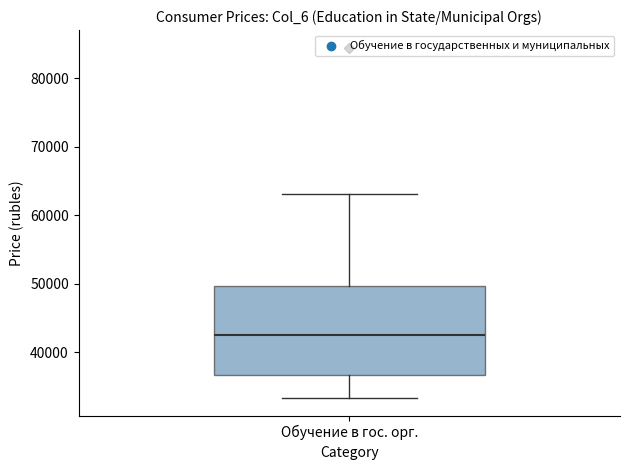

Read this box plot against the y-axis: the position of the median line, the range covered by the box, and the ends of both whiskers. The values are not printed on the chart, so give them approximately, as read against the axis.

median 43000, box 37000 to 50000, whiskers 33000 to 63000